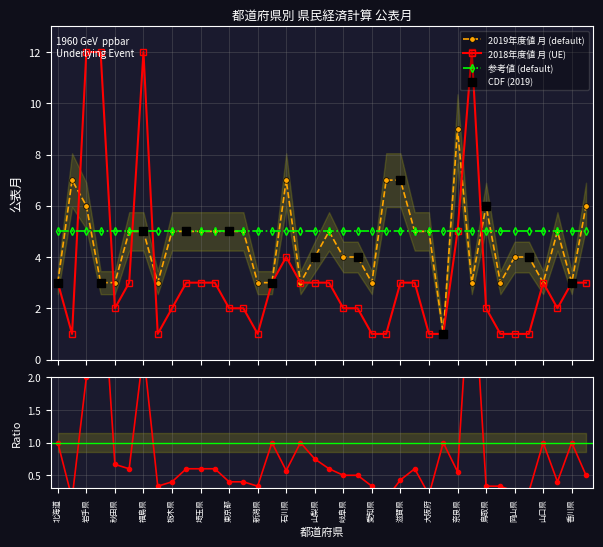

Is the value of 2019年度値 月 at 千葉県 greater than the value of 2018年度値 月 at 千葉県?

Yes